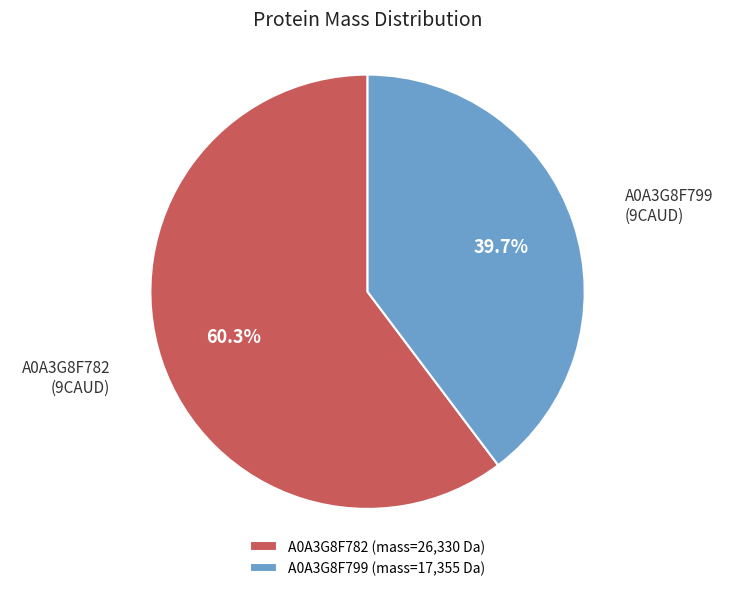

Is the sum of A0A3G8F799 and A0A3G8F782 greater than half?

Yes